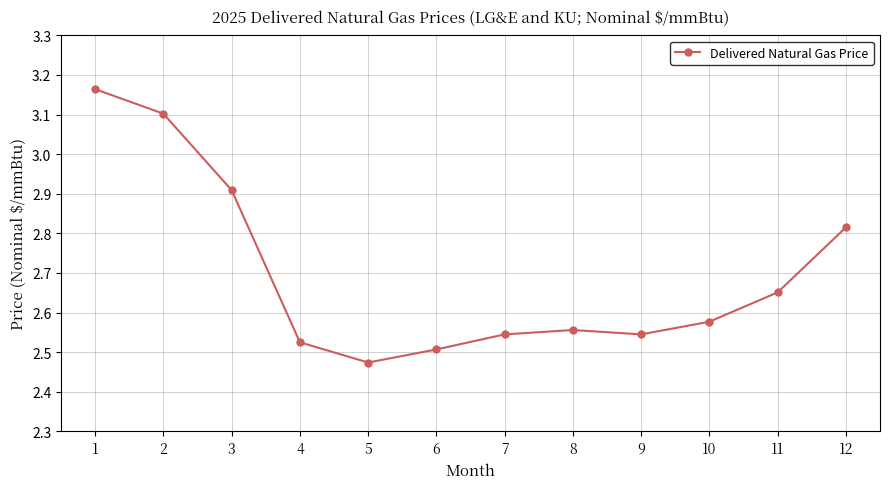

What is the difference between the maximum and minimum values?

0.7